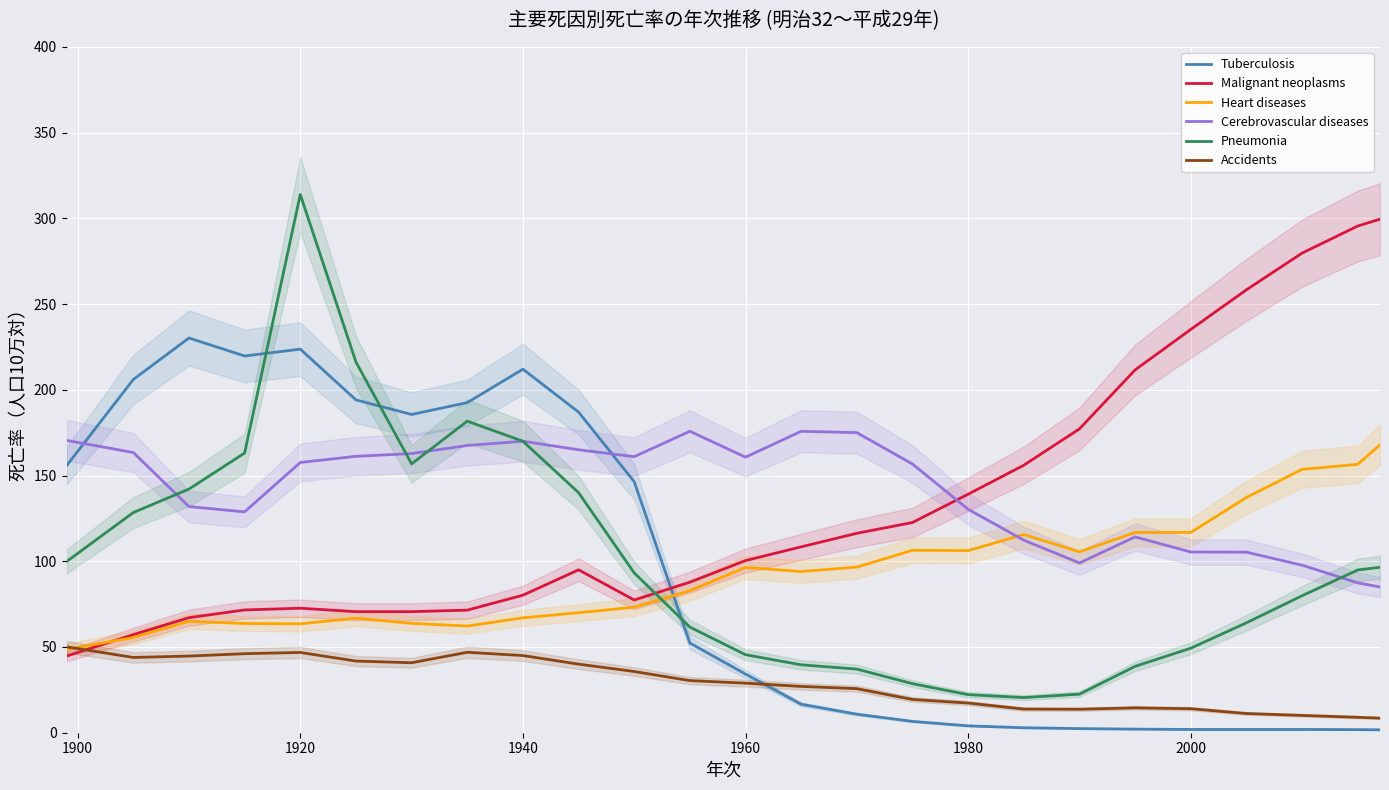

What is the highest value of the Pneumonia series?

313.9